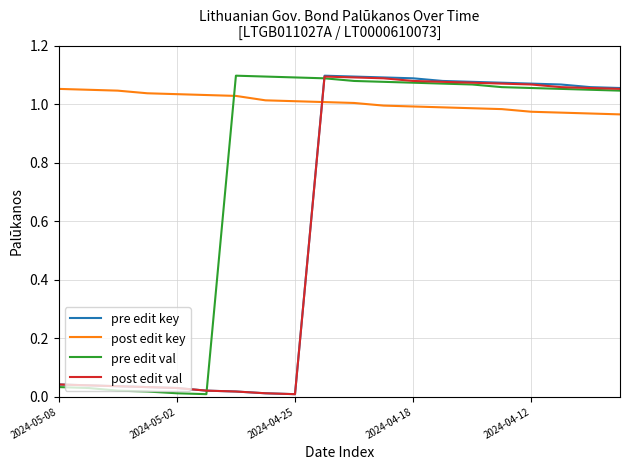

What is the difference between the maximum and minimum values in the post edit key series?

0.1